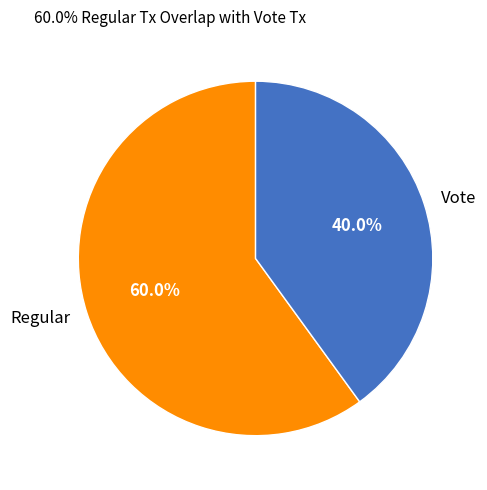

What percentage is the Regular slice, to the nearest percent?

60%